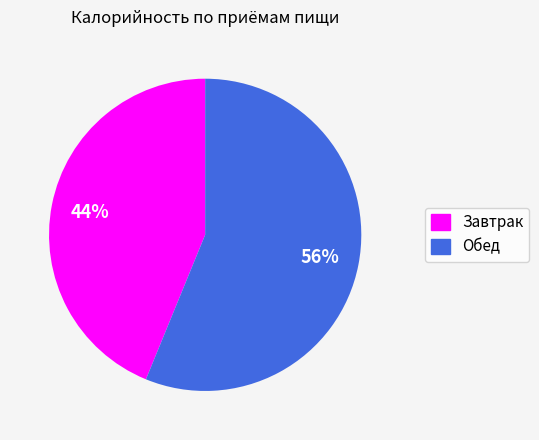

What is the smallest slice in the pie chart?

Завтрак